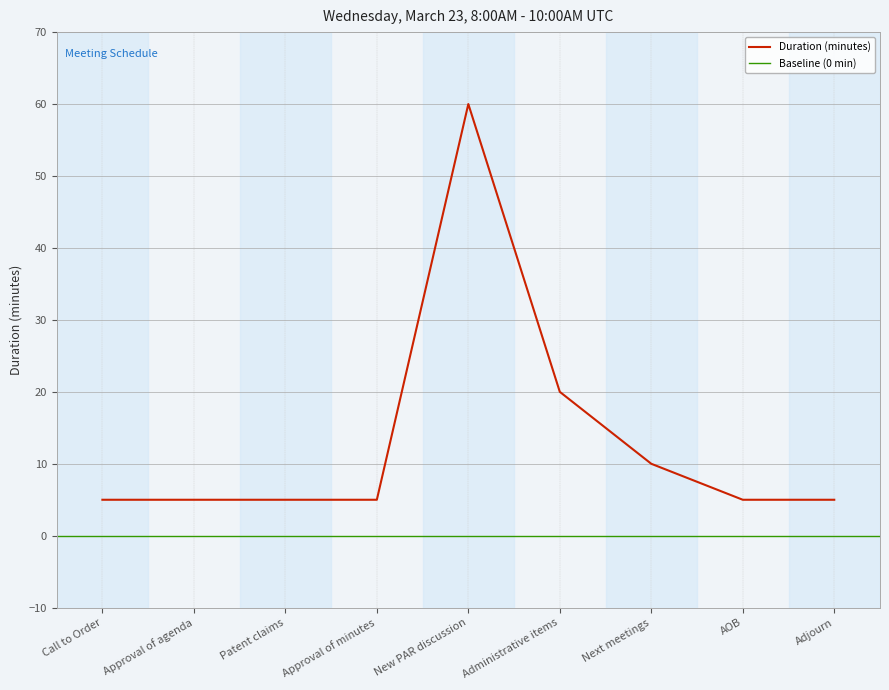

Between Approval of minutes and Call to Order, which is larger?

Approval of minutes